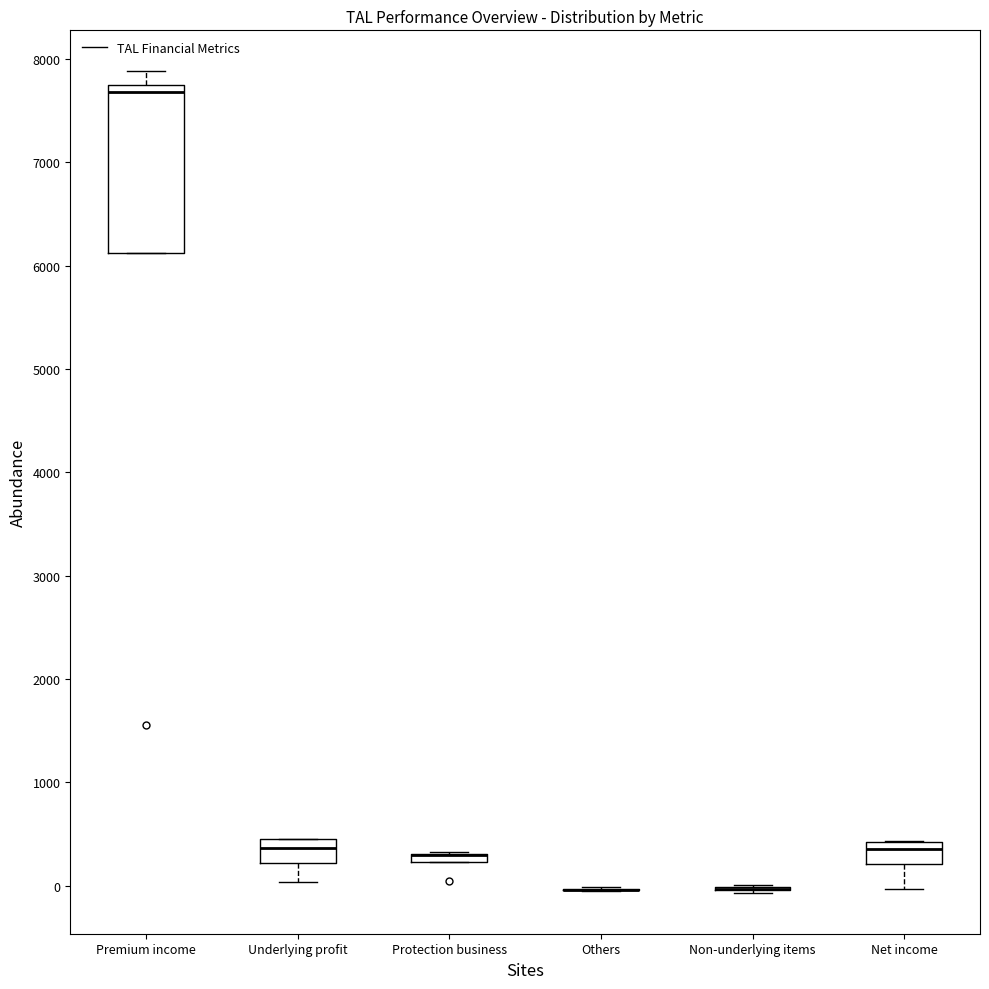

Comparing the boxes themselves (not the whiskers), which one is the tallest?

Premium income